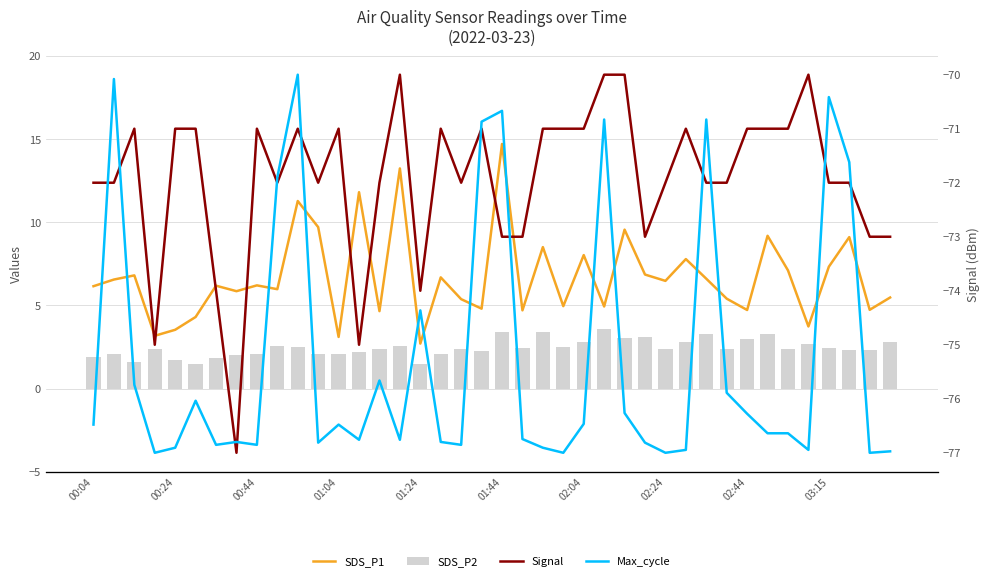

Which series has the largest range (max minus min)?

Max_cycle